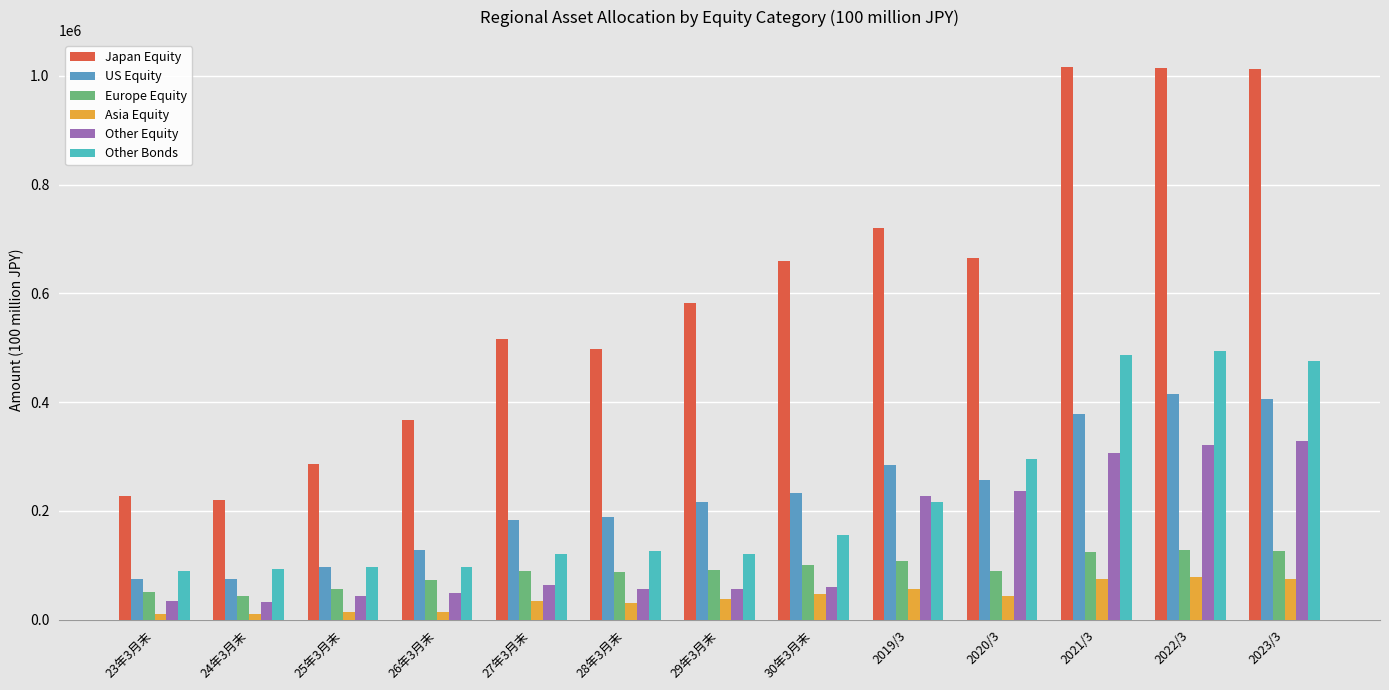

What is the difference between the maximum and second lowest values in the Europe Equity series?

76238.5